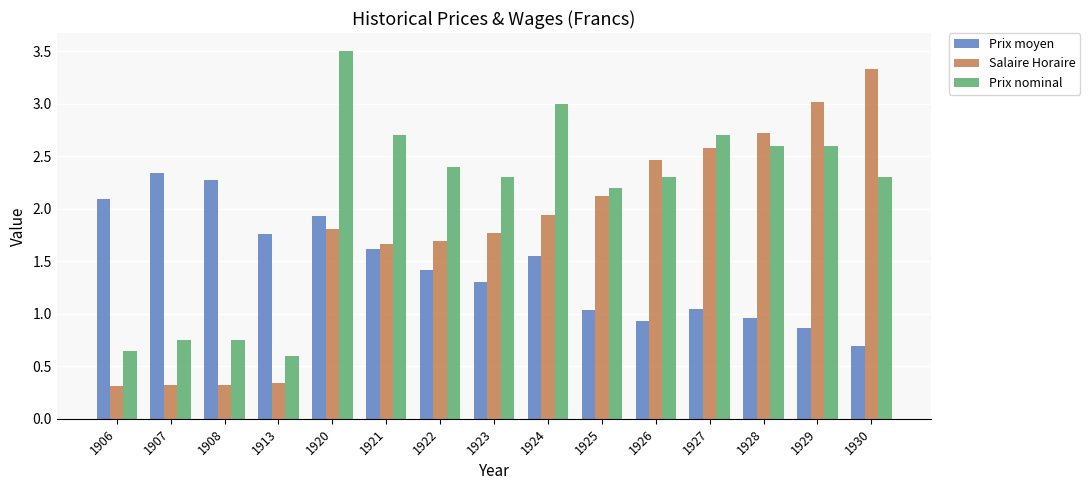

The value of Prix moyen at 1908 is 3.7. True or false?

False